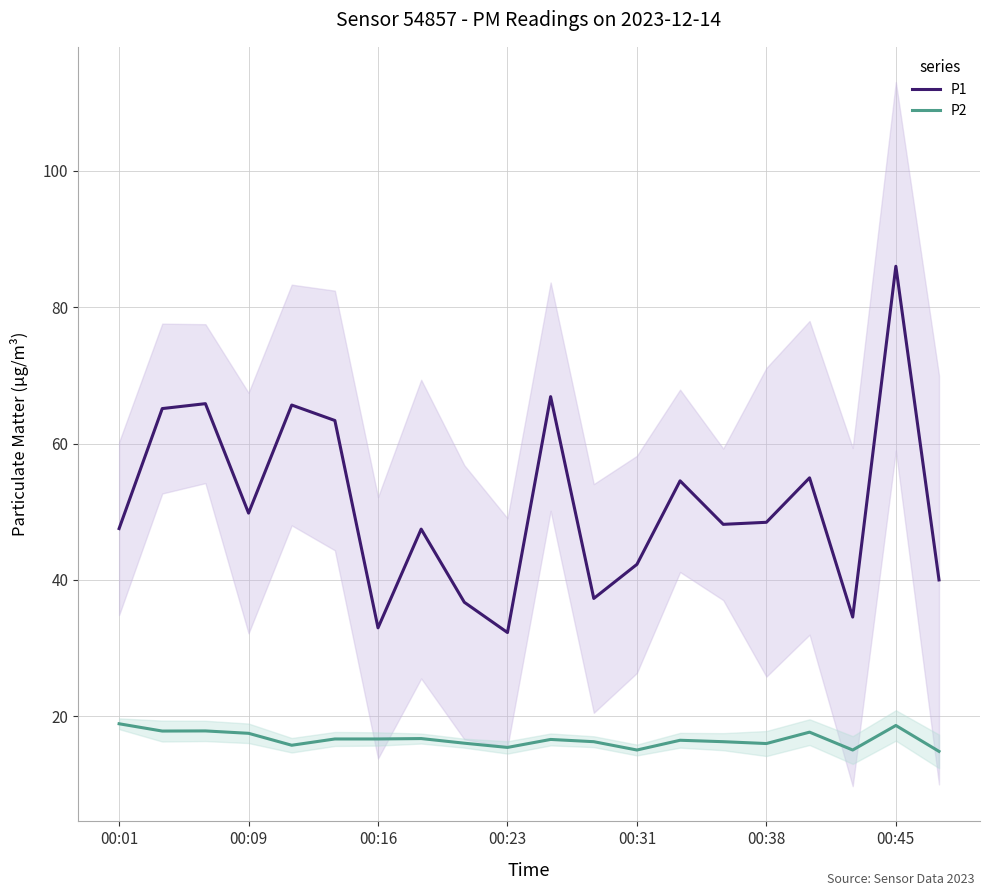

True or false: P2 and P1 intersect in this chart.

False